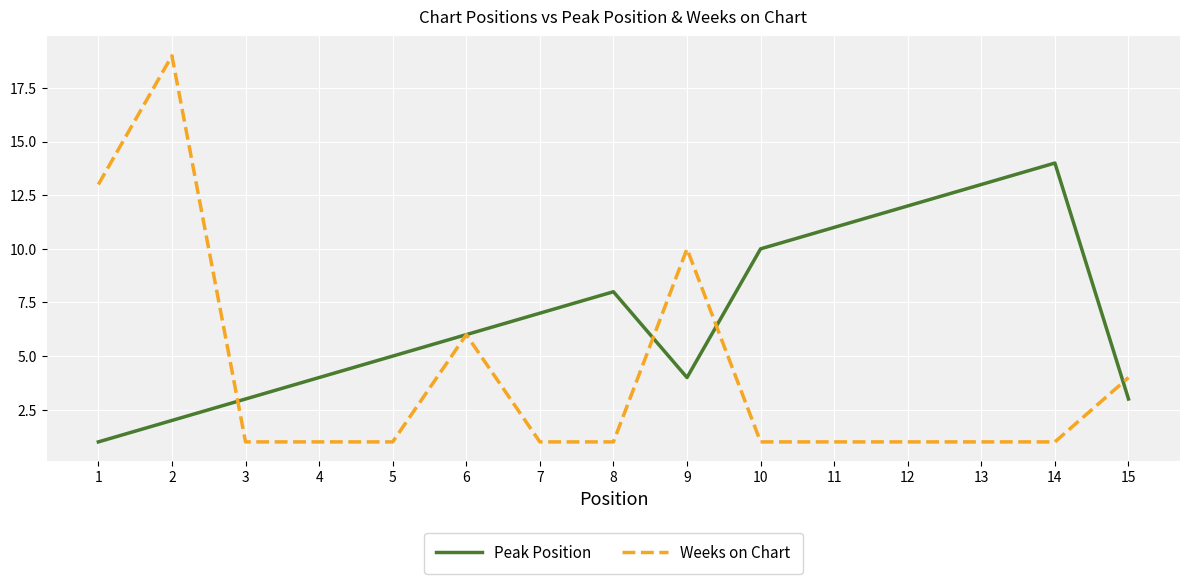

Between which two adjacent categories do Peak Position and Weeks on Chart first intersect?

2 and 3